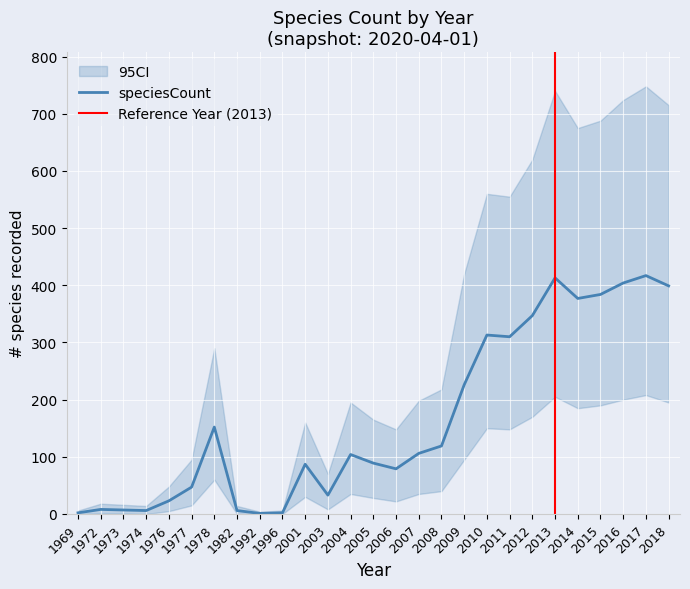

What is the maximum value shown in the chart?

417